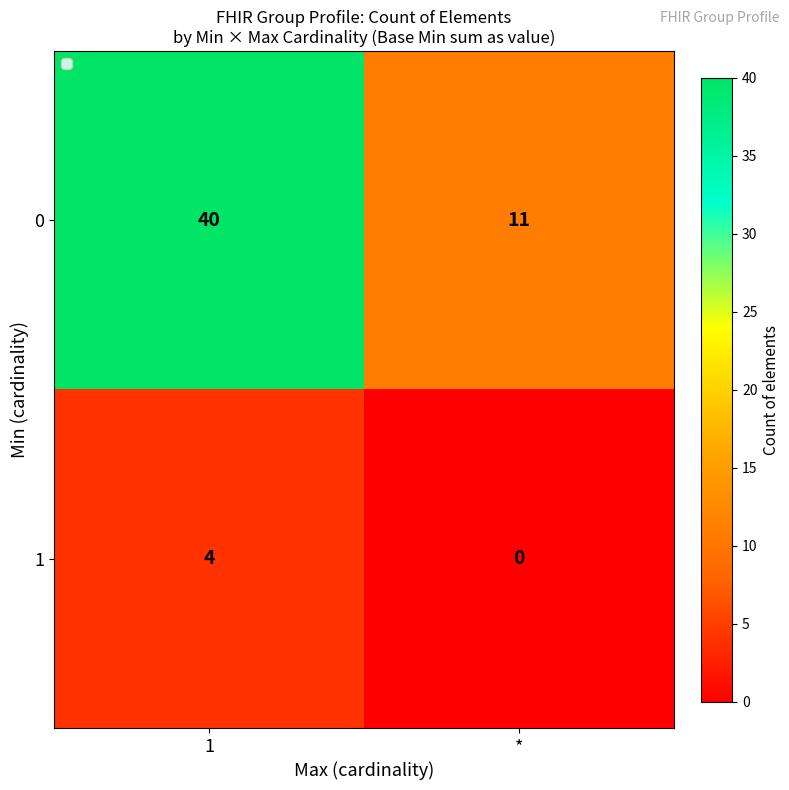

Which label corresponds to the smallest value in the chart?

*